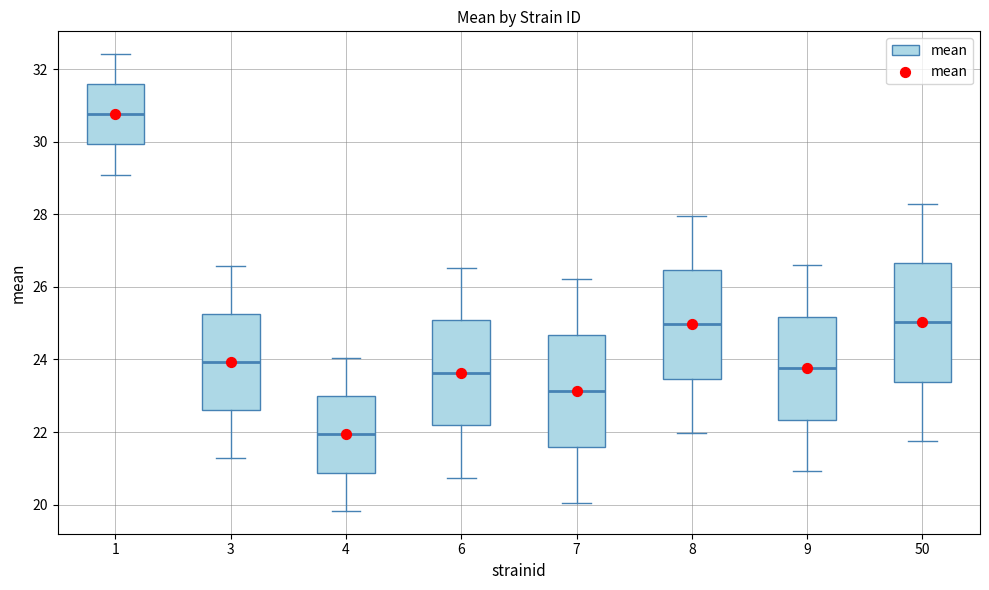

Reading left to right, read every box against the y-axis: the position of its median line, the range the box covers, and the ends of its whiskers. The values are not printed on the chart, so give them approximately, as read against the axis.

1: median 30.8, box 30.0 to 31.6, whiskers 29.2 to 32.4
3: median 24.0, box 22.6 to 25.2, whiskers 21.2 to 26.6
4: median 22.0, box 20.8 to 23.0, whiskers 19.8 to 24.0
6: median 23.6, box 22.2 to 25.0, whiskers 20.8 to 26.6
7: median 23.2, box 21.6 to 24.6, whiskers 20.0 to 26.2
8: median 25.0, box 23.4 to 26.4, whiskers 22.0 to 28.0
9: median 23.8, box 22.4 to 25.2, whiskers 21.0 to 26.6
50: median 25.0, box 23.4 to 26.6, whiskers 21.8 to 28.2